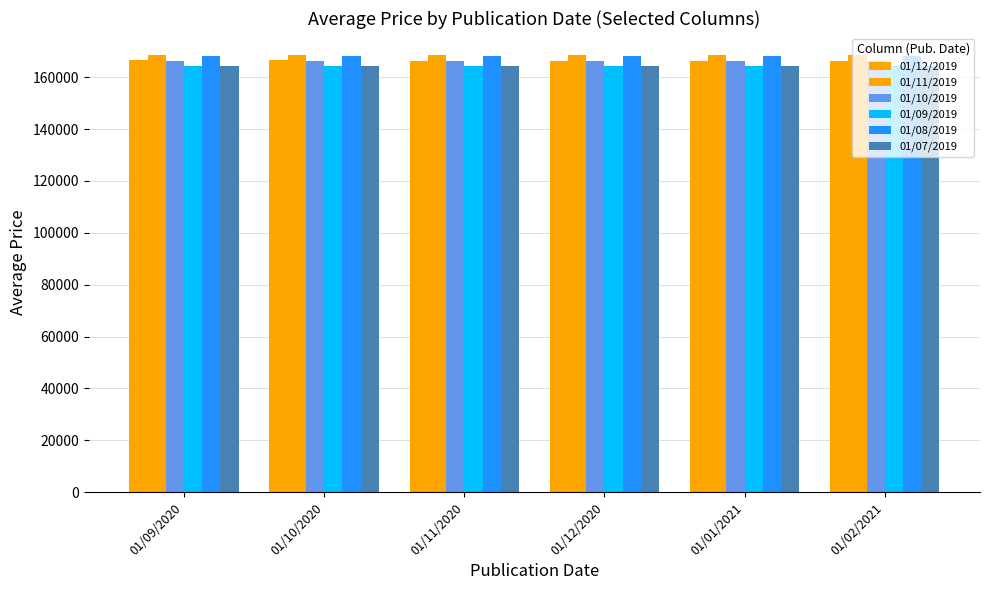

Does the chart contain any negative values?

No